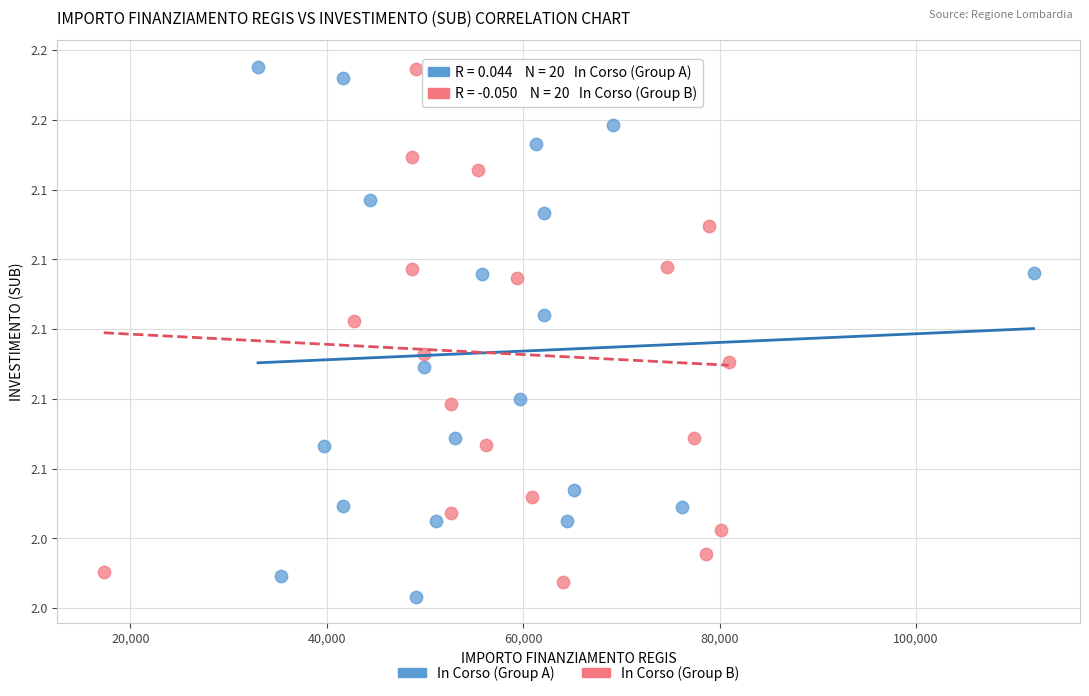

Which series has the largest Y range (max minus min)?

In Corso (Group A)